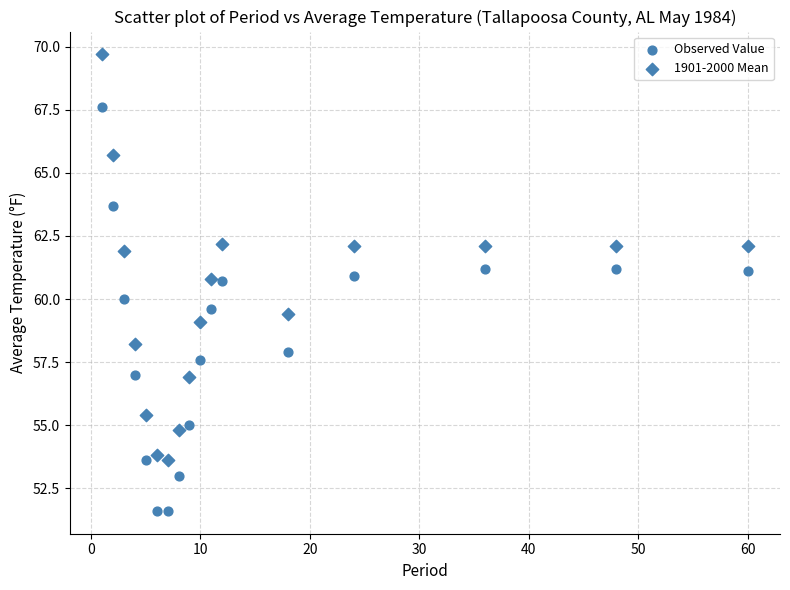

Count the number of points in this scatter plot.

34